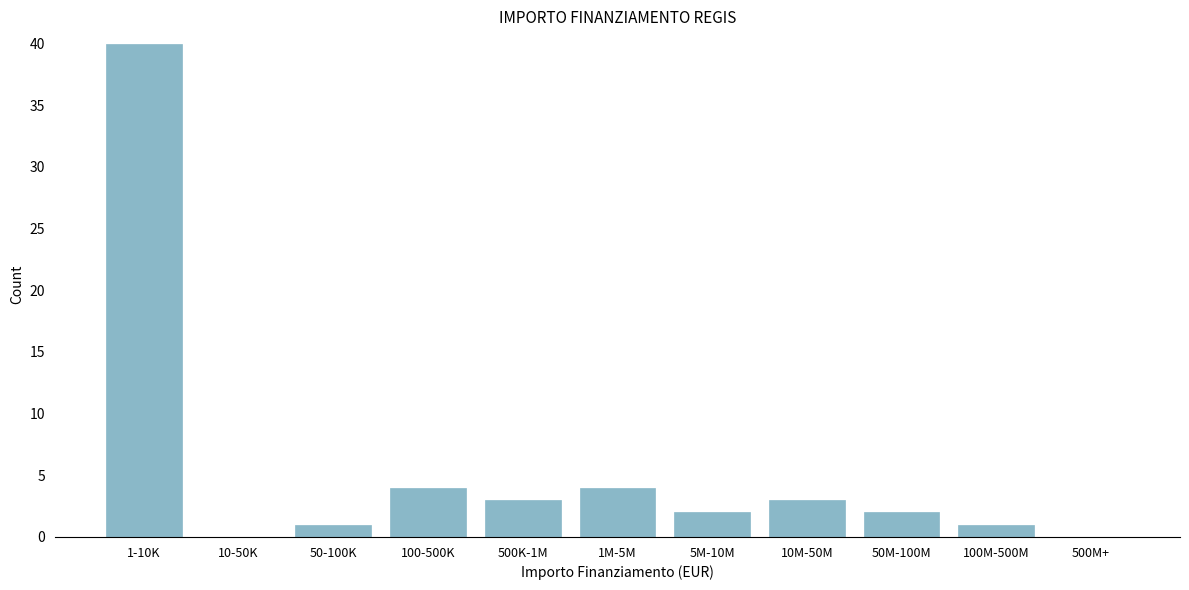

Reading right to left, transcribe all the data shown in this chart.

500M+=0	100M-500M=1	50M-100M=2	10M-50M=3	5M-10M=2	1M-5M=4	500K-1M=3	100-500K=4	50-100K=1	10-50K=0	1-10K=40